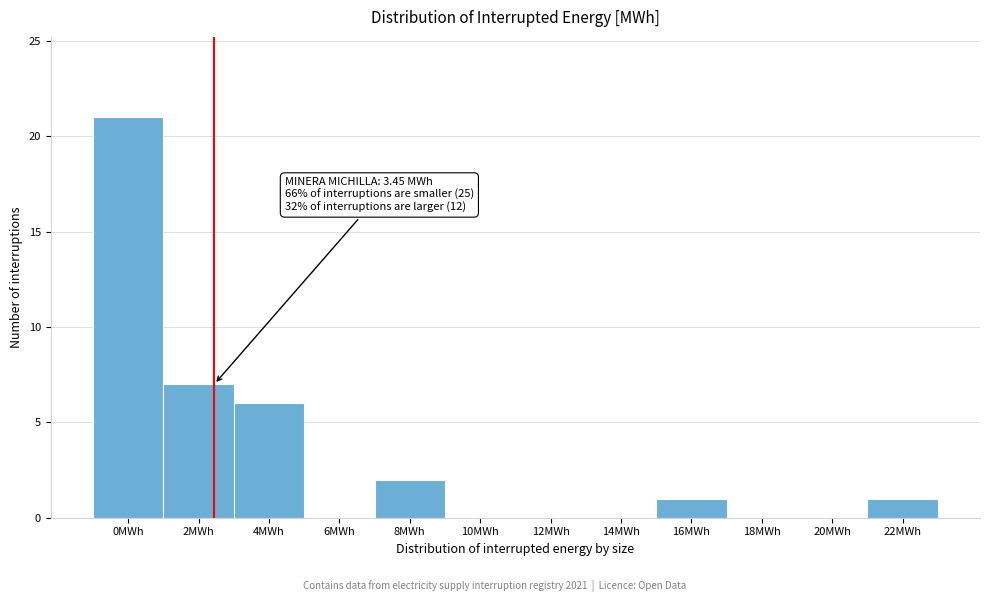

Reading right to left, what are all the values shown in this chart?

22MWh=1	20MWh=0	18MWh=0	16MWh=1	14MWh=0	12MWh=0	10MWh=0	8MWh=2	6MWh=0	4MWh=6	2MWh=7	0MWh=21